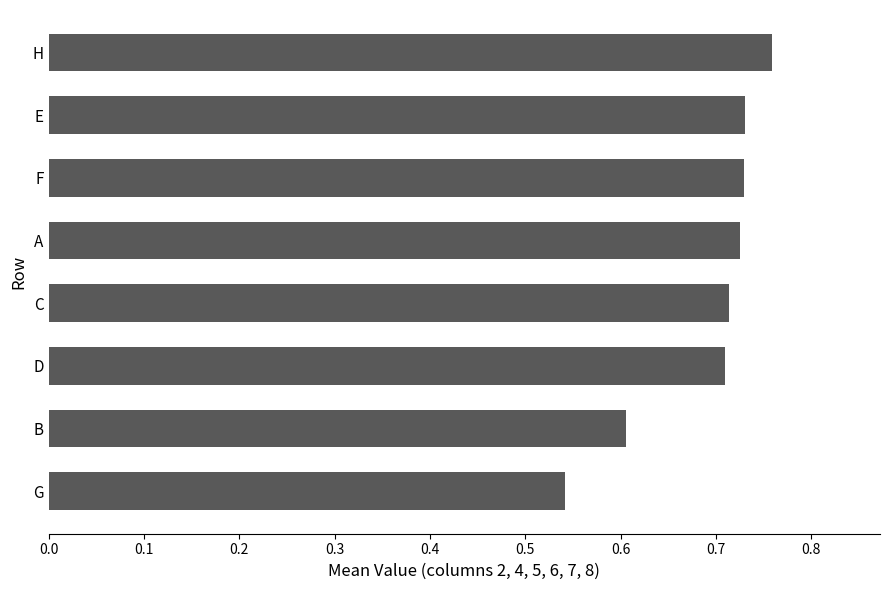

What is the difference between the second highest and minimum values?

0.2